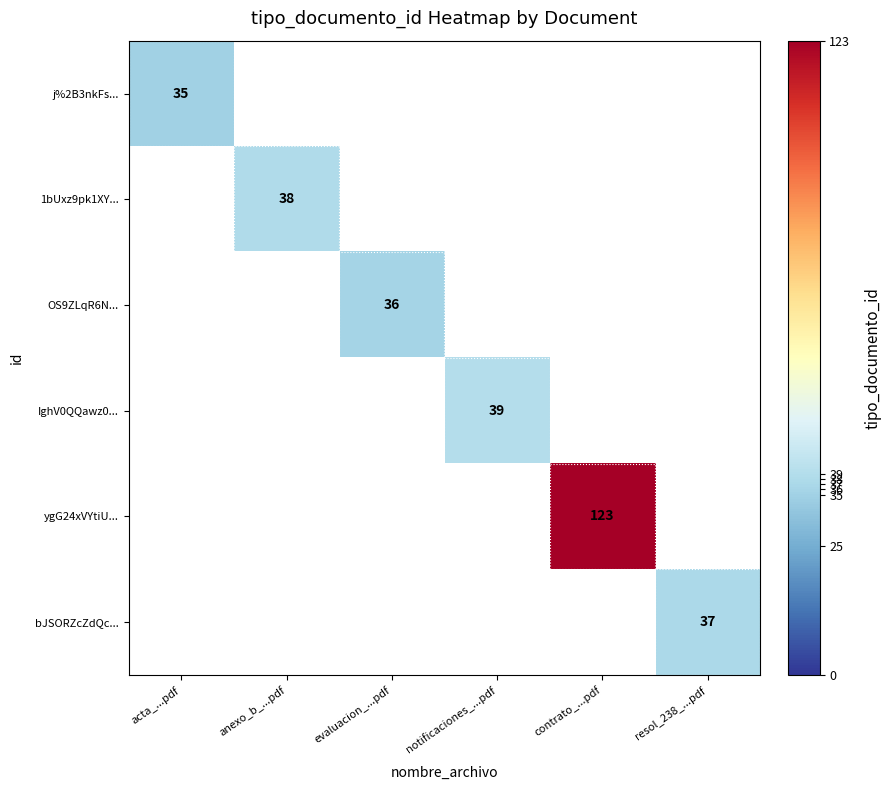

True or false: bJSORZcZdQc... has a value of 37 at resol_238_...pdf.

True